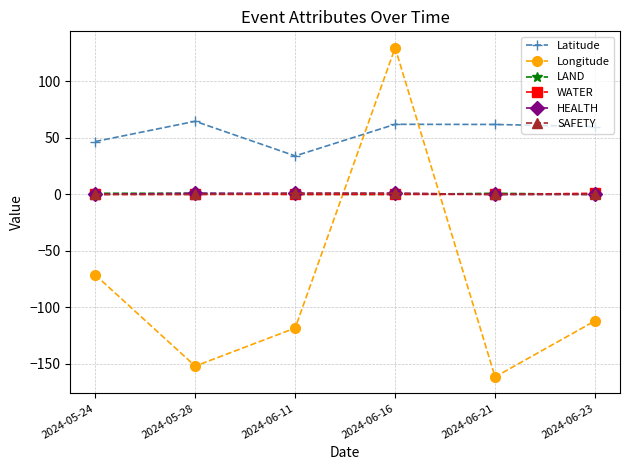

What is the difference between the SAFETY values at 2024-06-11 and 2024-06-21?

1.0